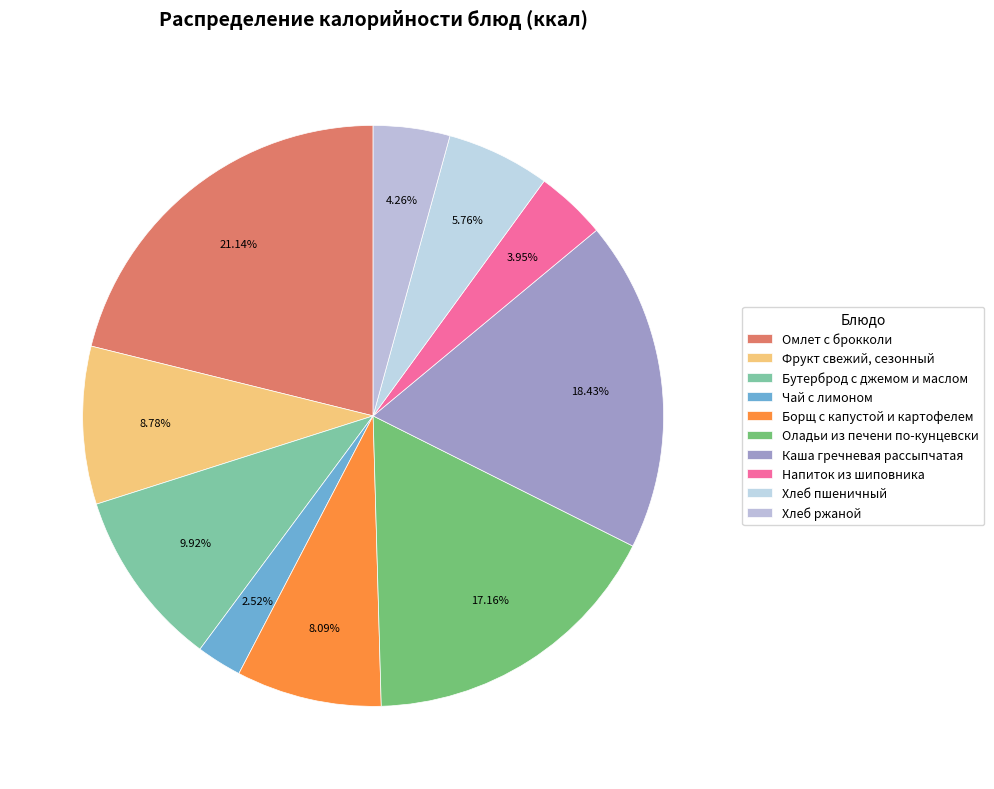

How many slices are in this pie chart?

10